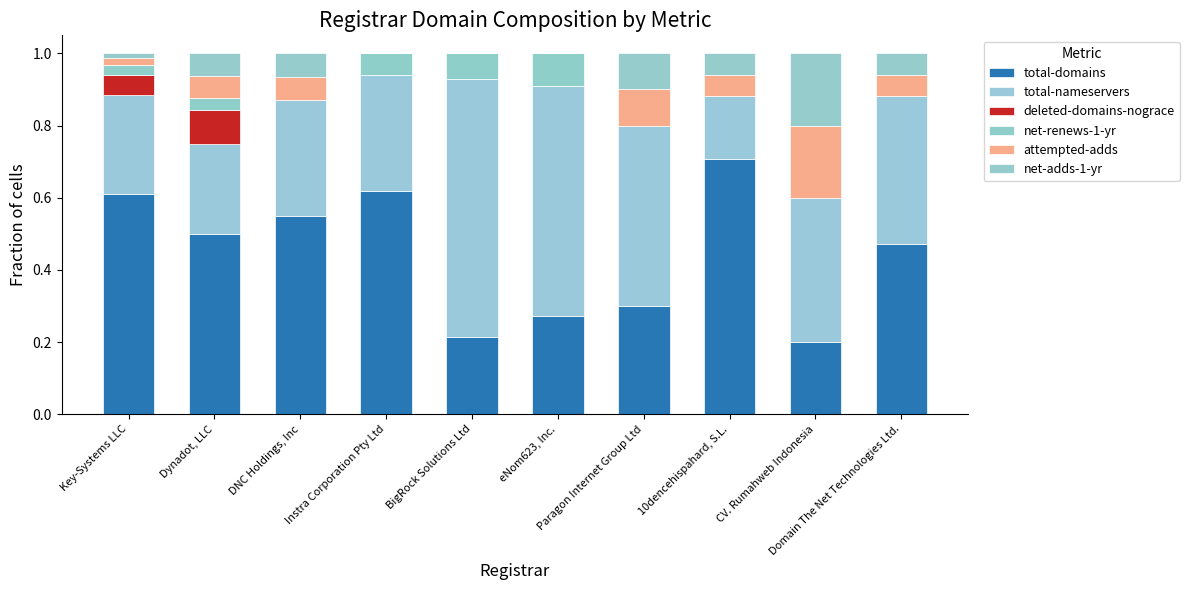

What is the label of the 1st bar from the right?

Domain The Net Technologies Ltd.